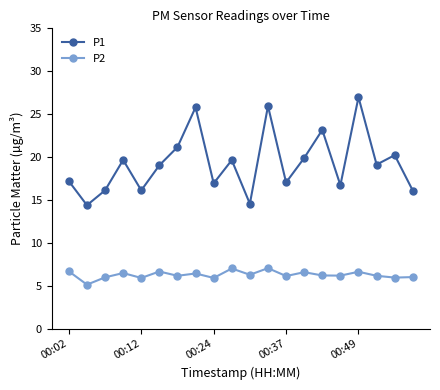

True or false: P2 and P1 cross at least once.

False